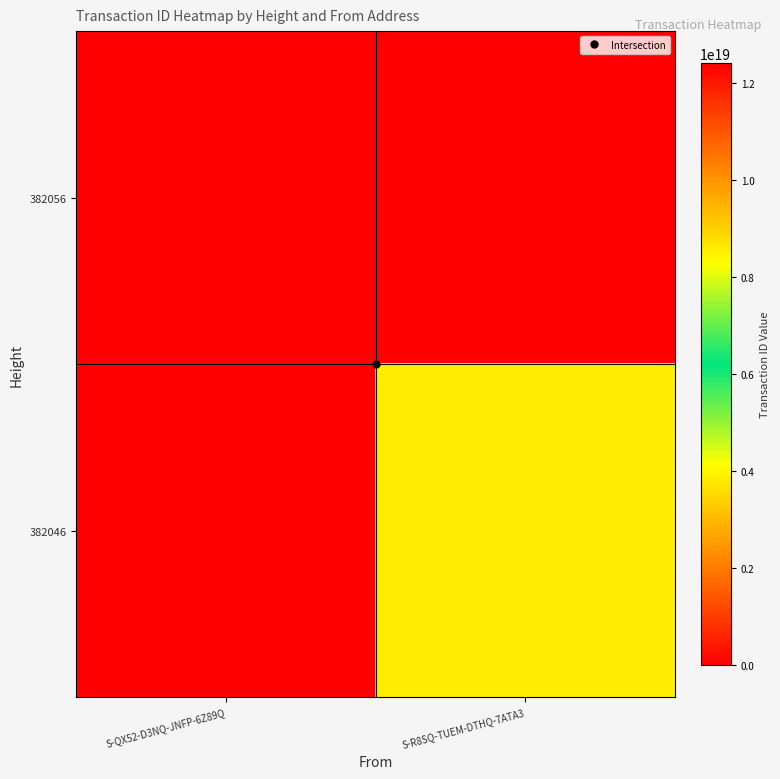

What is the difference between the highest and lowest values at S-QX52-D3NQ-JNFP-6Z89Q?

12417715749322729472